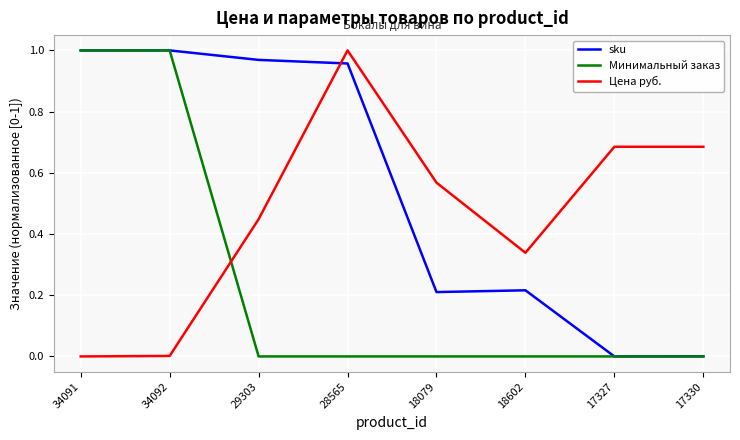

True or false: Цена руб. and Минимальный заказ cross at least once.

True